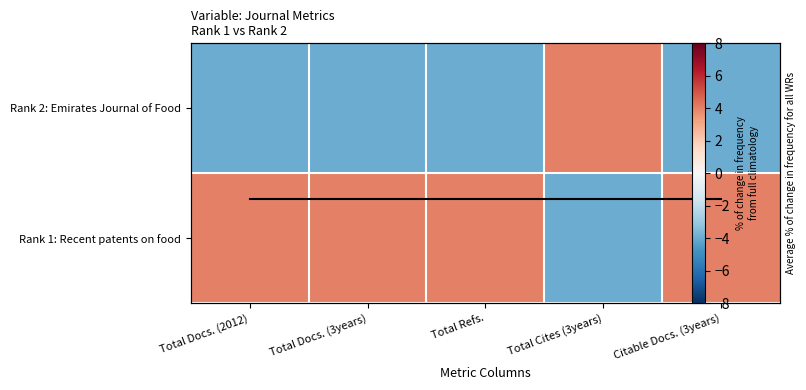

How many distinct data groups are displayed?

2